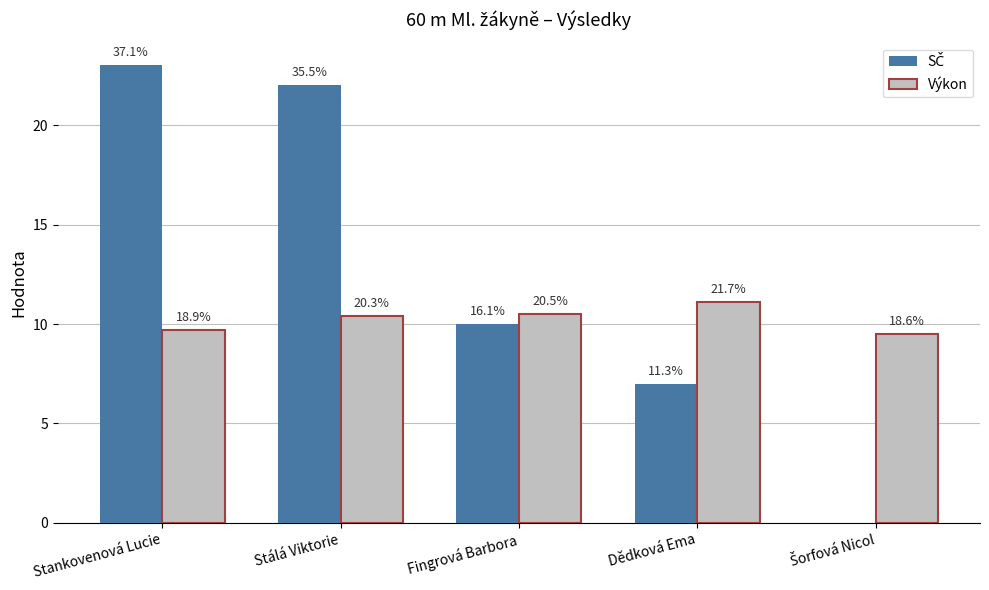

Is the value of Výkon at Dědková Ema greater than the value of SČ at Stálá Viktorie?

No